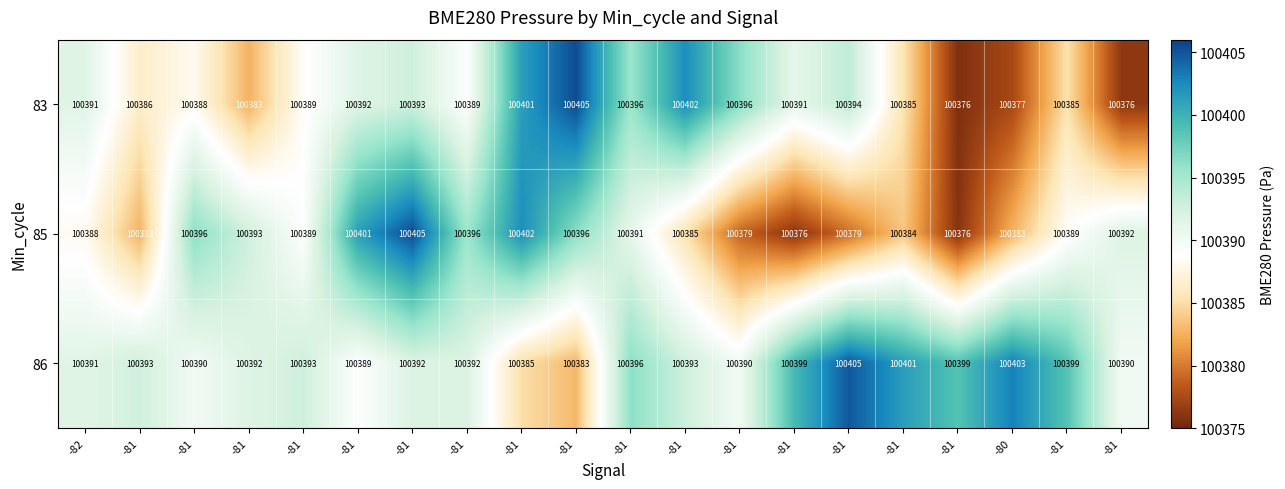

How many values in the 86 series are below 100393?

10